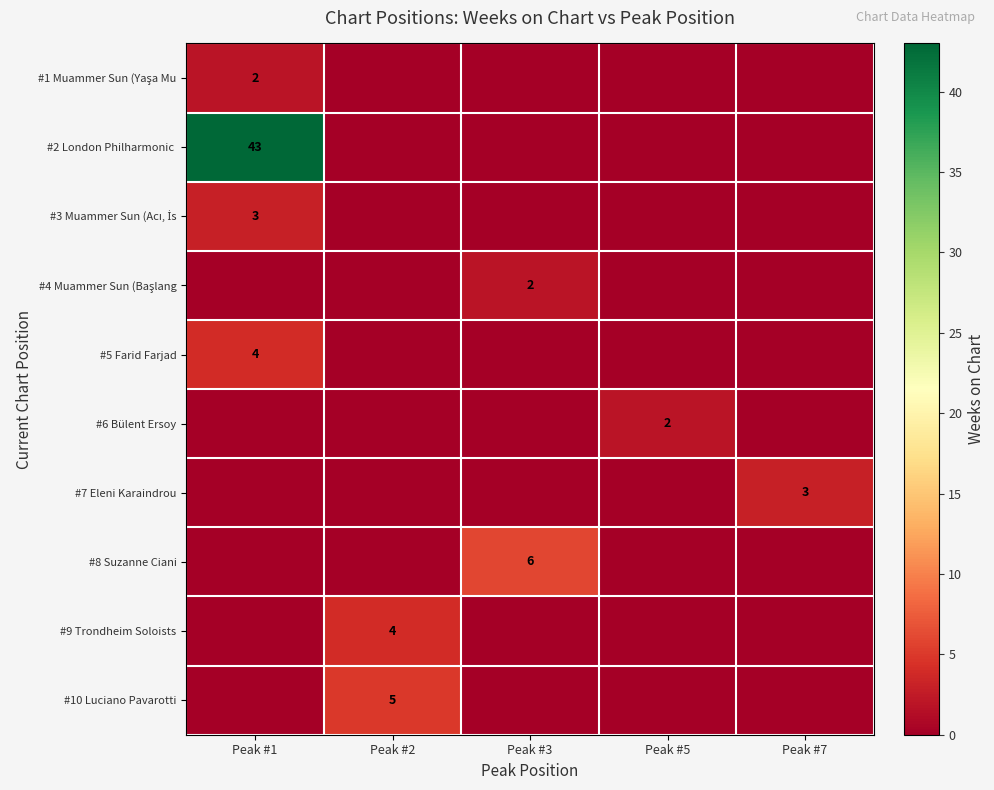

The #7 Eleni Karaindrou series shows 4 at Peak #7. True or false?

False